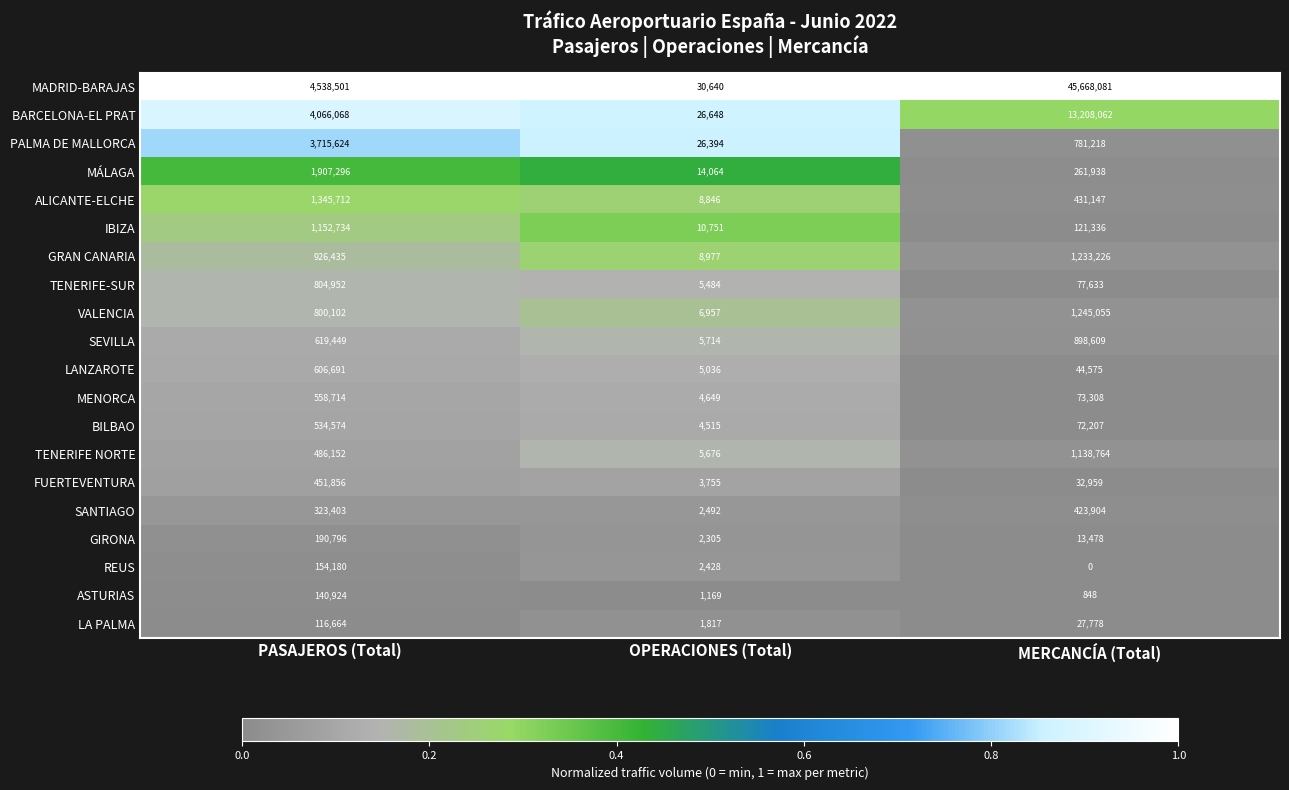

At which label is ASTURIAS closest to 70886?

OPERACIONES (Total)